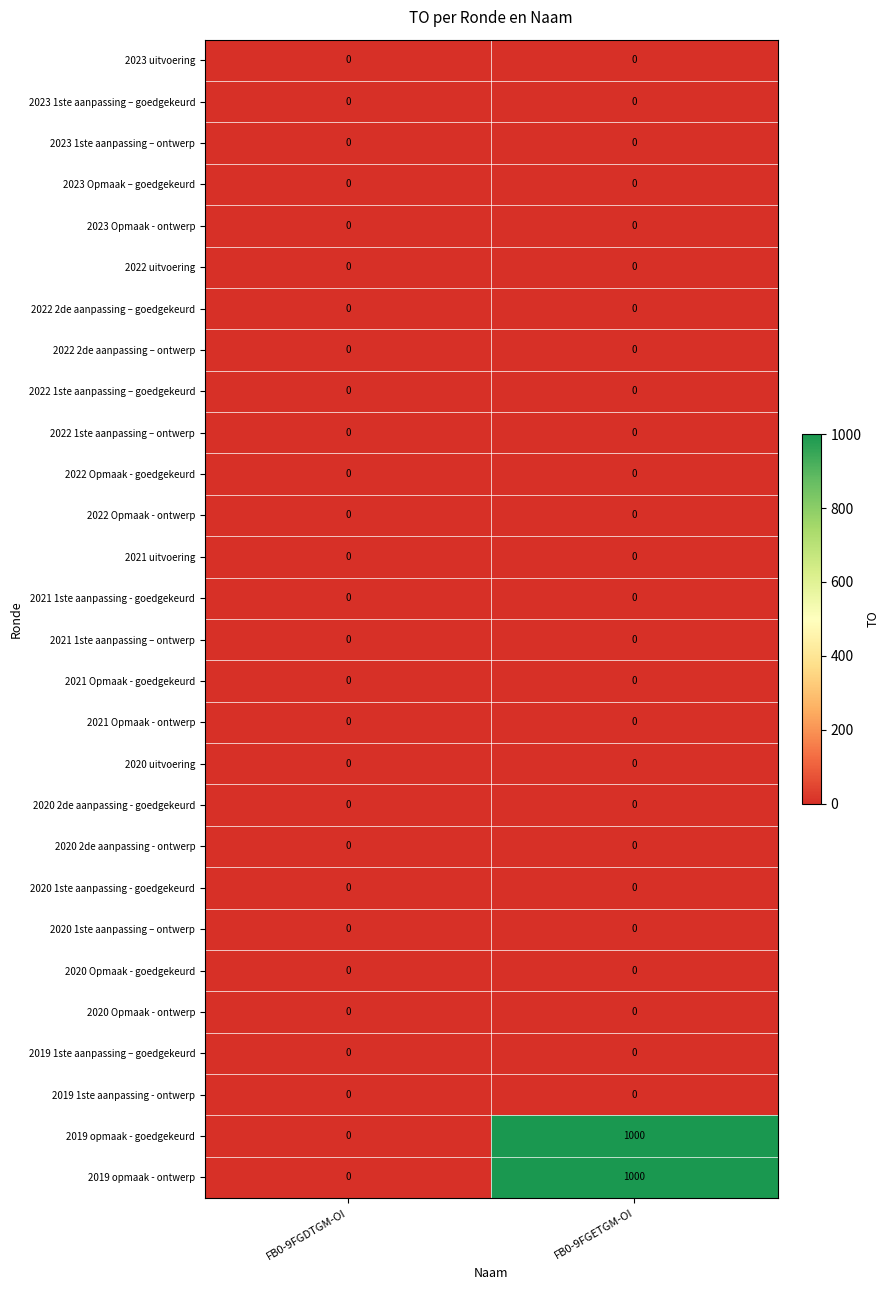

At which category does the chart reach its peak across all series?

FB0-9FGETGM-OI